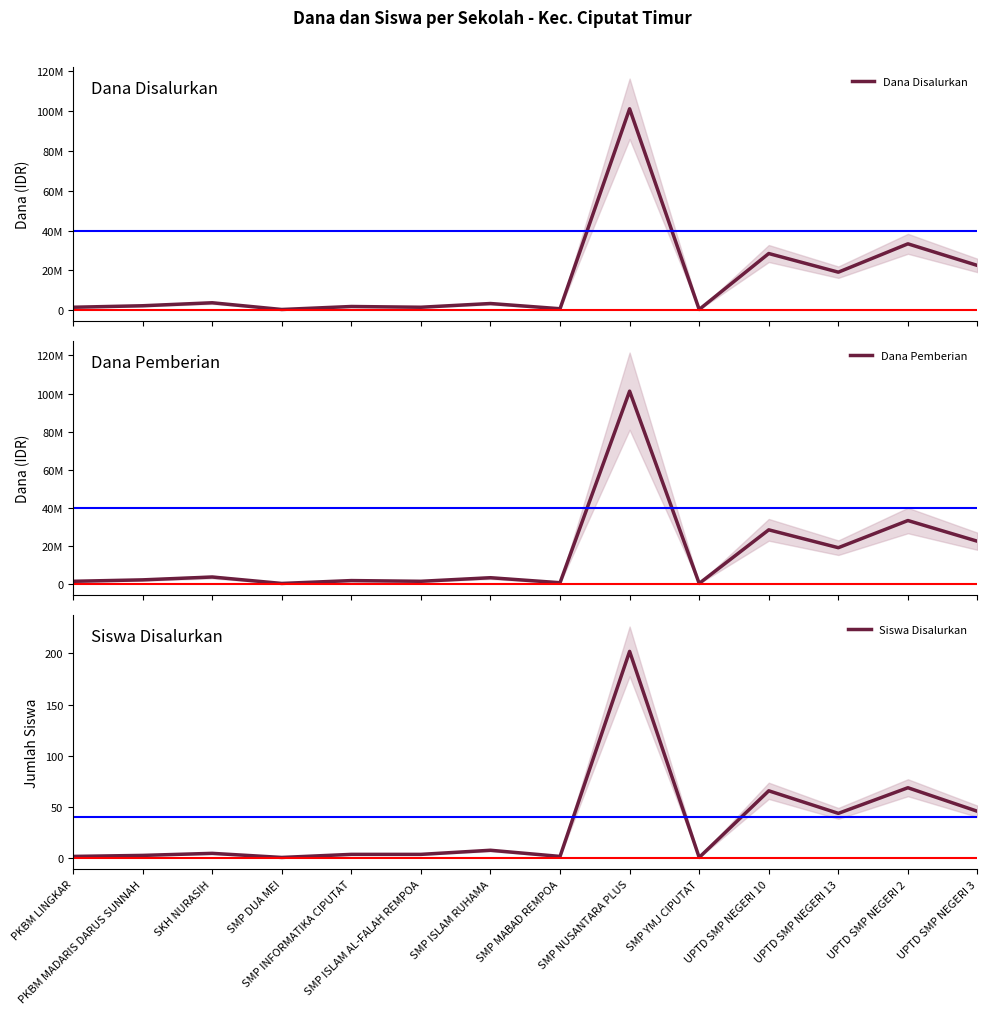

Does the chart have visible grid lines?

No